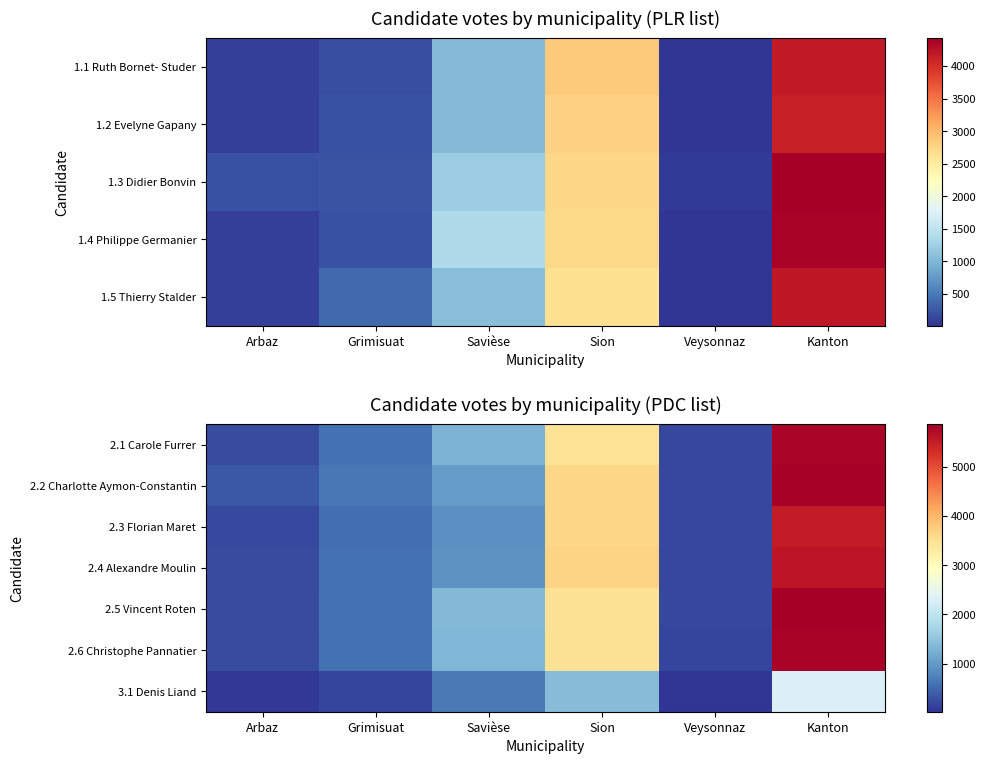

Reading left to right, what are all the values shown in this chart?

2.1 Carole Furrer: Arbaz=233	Grimisuat=603	Savièse=1284	Sion=3466	Veysonnaz=187	Kanton=5773
2.2 Charlotte Aymon-Constantin: Arbaz=350	Grimisuat=649	Savièse=1010	Sion=3615	Veysonnaz=194	Kanton=5818
2.3 Florian Maret: Arbaz=224	Grimisuat=569	Savièse=910	Sion=3616	Veysonnaz=186	Kanton=5505
2.4 Alexandre Moulin: Arbaz=231	Grimisuat=572	Savièse=926	Sion=3663	Veysonnaz=192	Kanton=5584
2.5 Vincent Roten: Arbaz=236	Grimisuat=606	Savièse=1347	Sion=3477	Veysonnaz=196	Kanton=5862
2.6 Christophe Pannatier: Arbaz=236	Grimisuat=589	Savièse=1332	Sion=3469	Veysonnaz=183	Kanton=5809
3.1 Denis Liand: Arbaz=69	Grimisuat=161	Savièse=663	Sion=1408	Veysonnaz=24	Kanton=2325